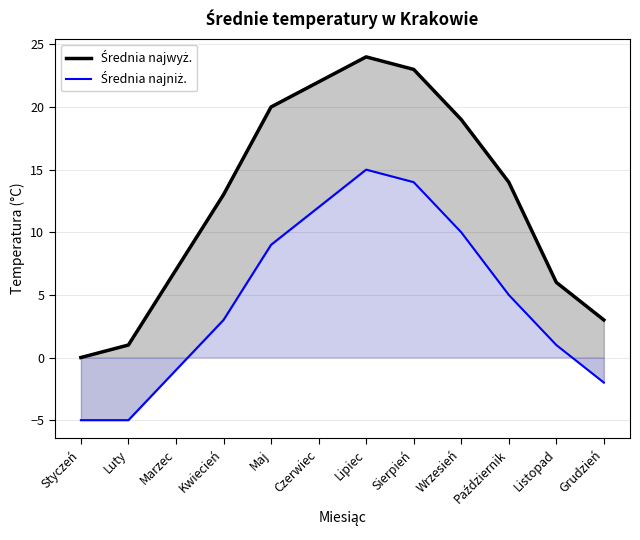

What is the total value across all series at Lipiec?

39